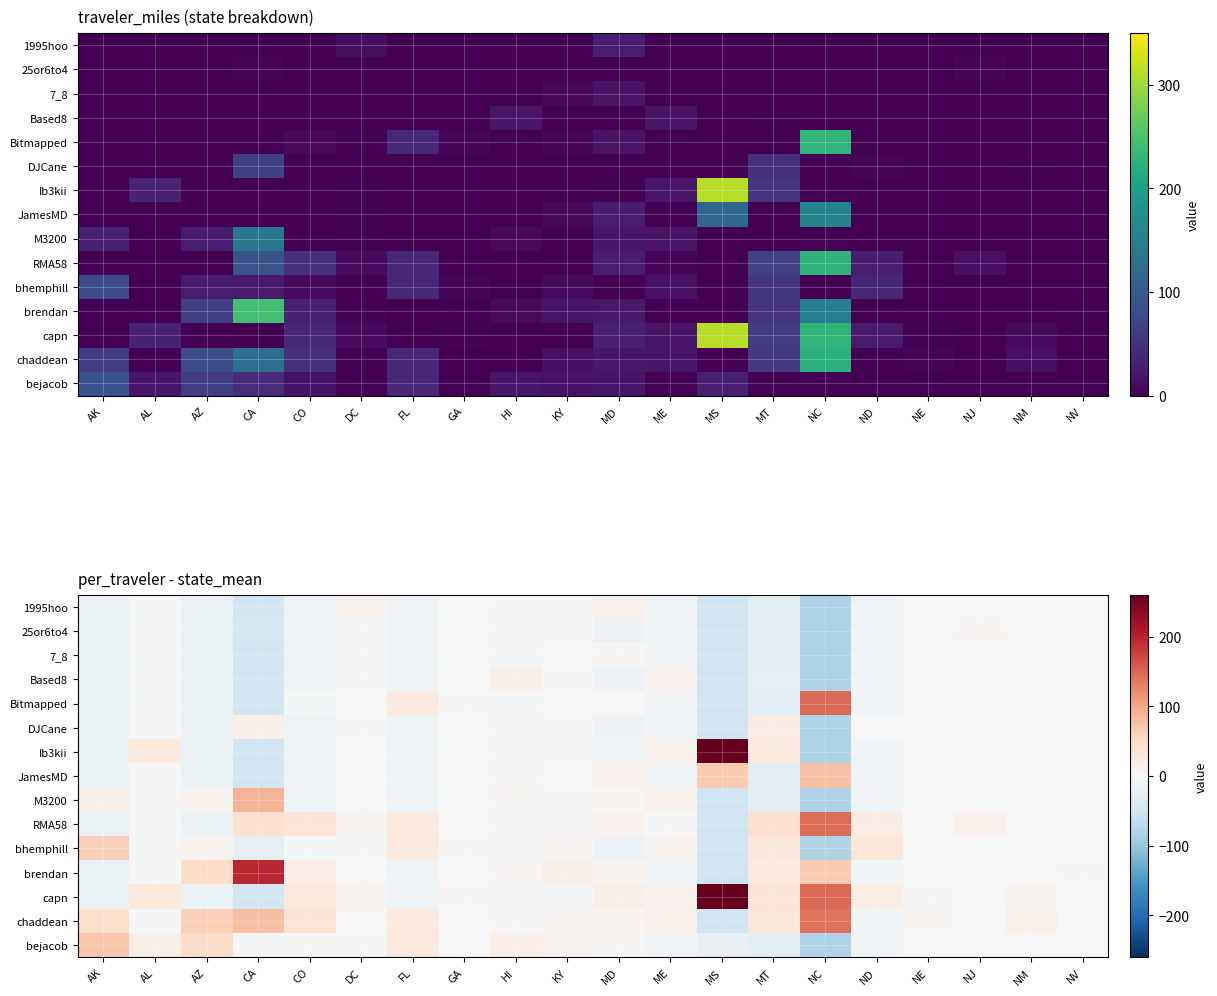

At how many categories does at least one series exceed 217?

1